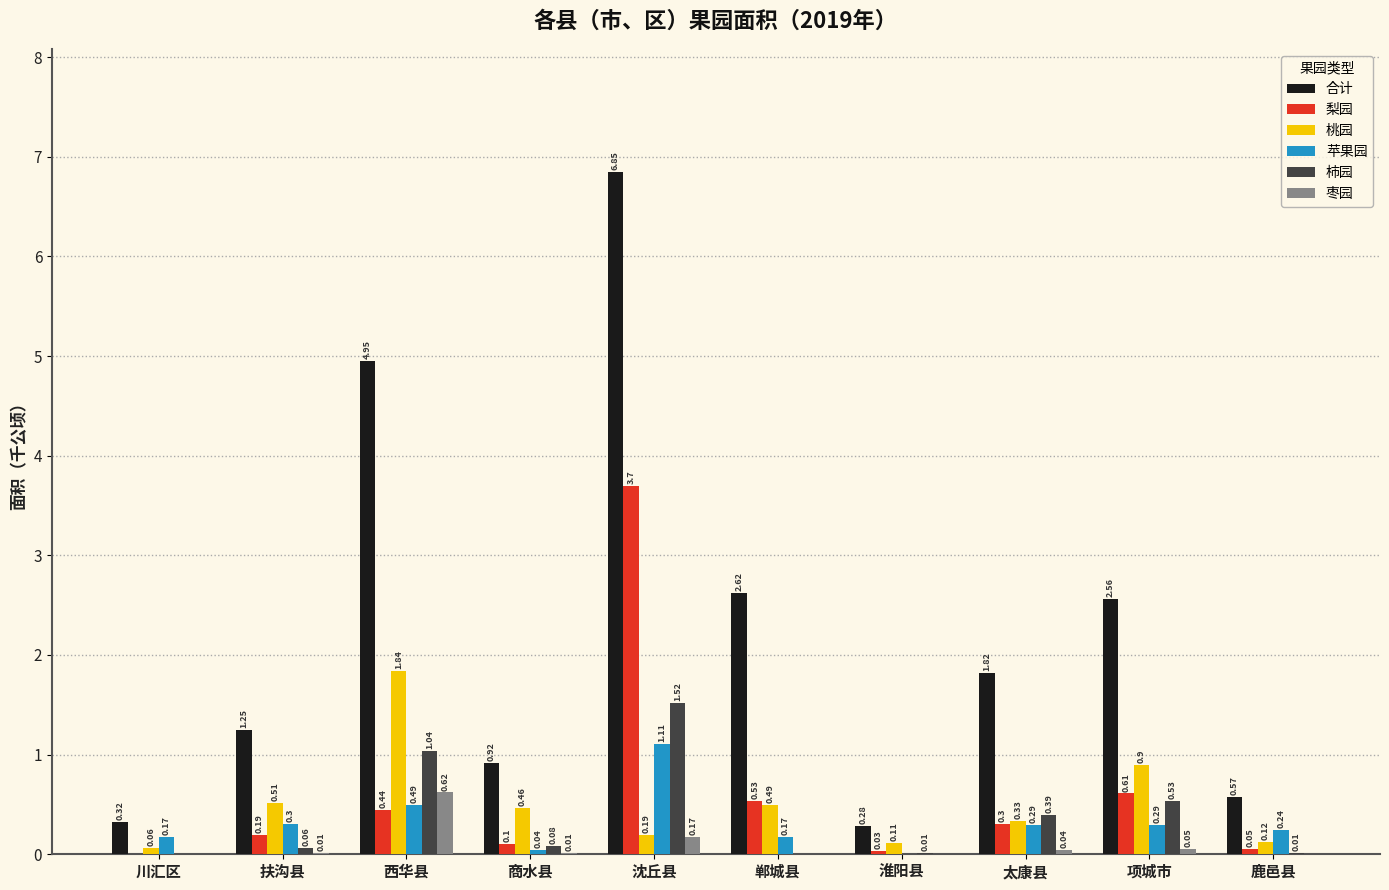

Which category has the highest value in the 合计 series?

沈丘县